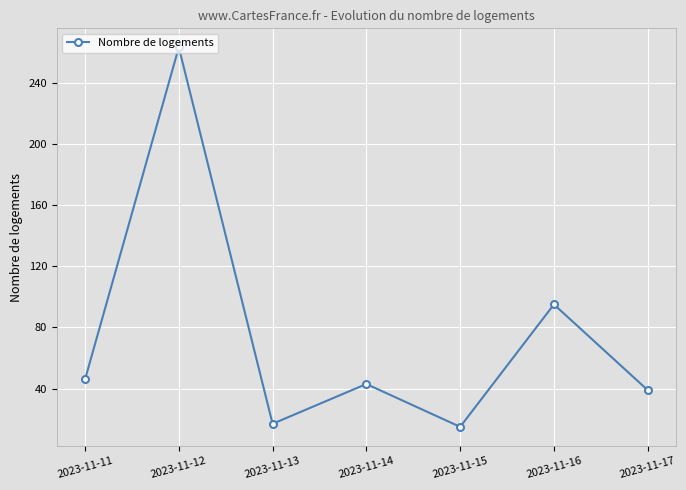

The chart shows a value of 39 at 2023-11-17. True or false?

True